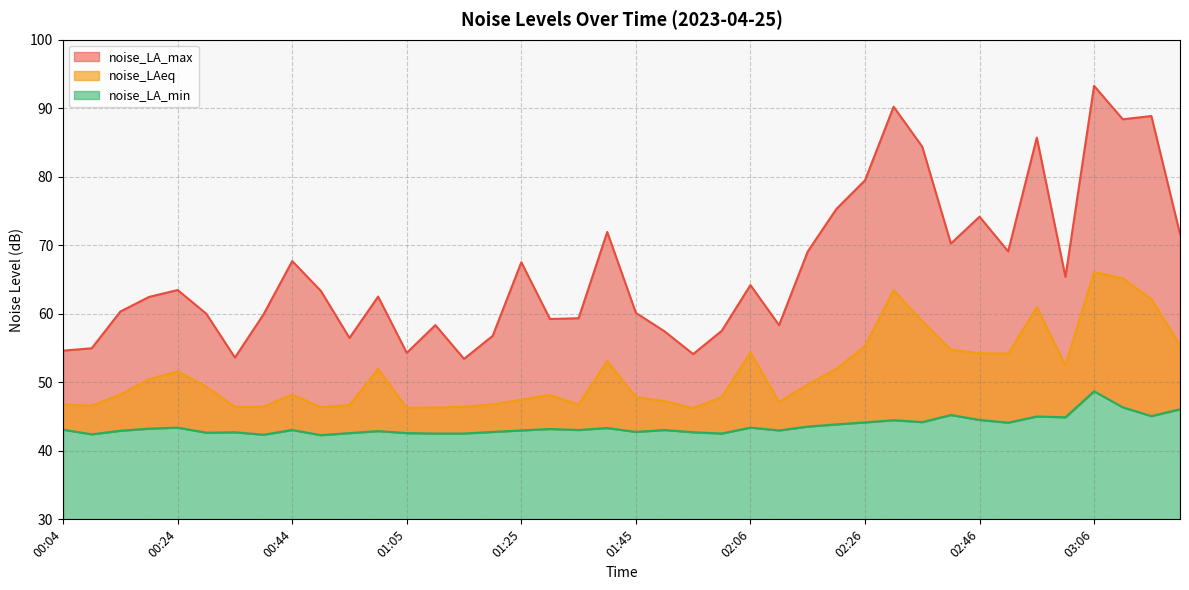

Reading left to right, transcribe all the data shown in this chart.

noise_LA_max: 54.6	55.0	60.3	62.5	63.5	60.0	53.6	59.9	67.7	63.4	56.5	62.5	54.3	58.4	53.4	56.8	67.5	59.2	59.4	71.9	60.1	57.4	54.1	57.5	64.2	58.3	69.1	75.3	79.5	90.2	84.4	70.2	74.2	69.1	85.7	65.4	93.3	88.4	88.9	71.7
noise_LAeq: 46.8	46.6	48.2	50.5	51.6	49.4	46.4	46.5	48.2	46.4	46.7	52.0	46.3	46.3	46.4	46.8	47.5	48.2	46.8	53.1	47.8	47.3	46.2	47.9	54.4	47.2	49.7	52.0	55.3	63.4	58.9	54.8	54.2	54.2	61.0	52.5	66.1	65.2	62.1	55.4
noise_LA_min: 43.1	42.4	42.9	43.2	43.4	42.6	42.7	42.4	43.0	42.3	42.6	42.9	42.6	42.5	42.5	42.8	43.0	43.2	43.0	43.3	42.8	43.0	42.7	42.5	43.4	43.0	43.5	43.9	44.1	44.5	44.2	45.2	44.5	44.1	45.0	44.9	48.7	46.4	45.1	46.1